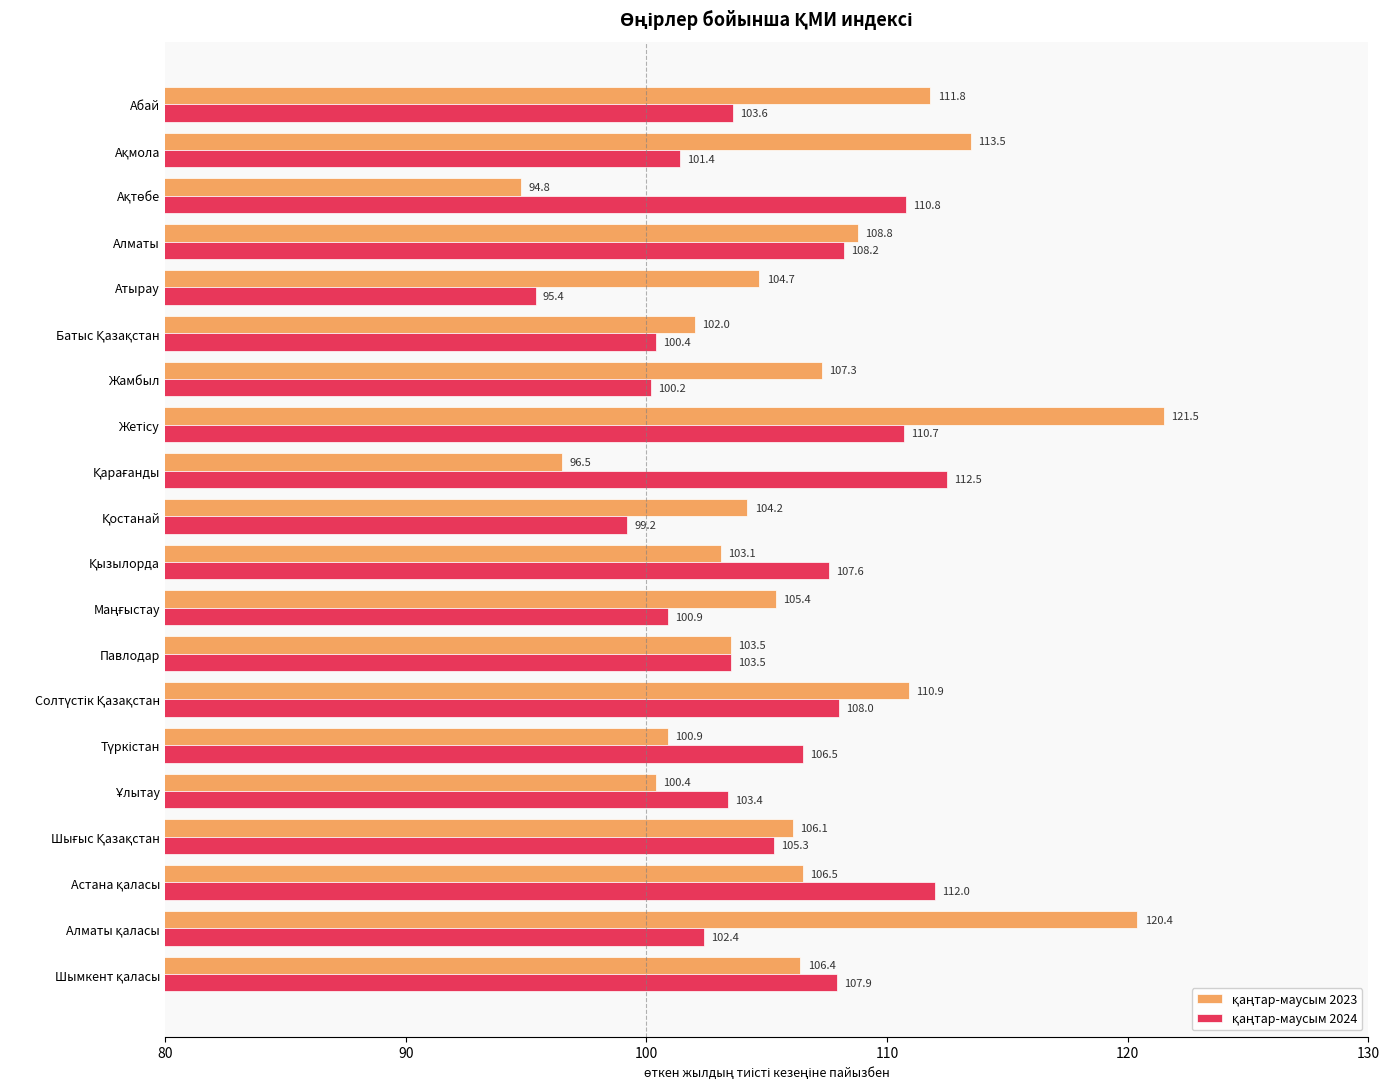

What is the maximum value shown in the chart?

121.5